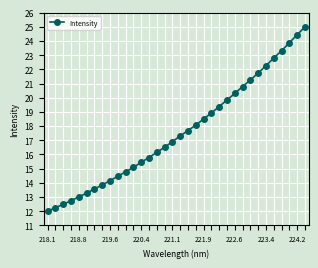

What is the greatest value displayed?

25.0